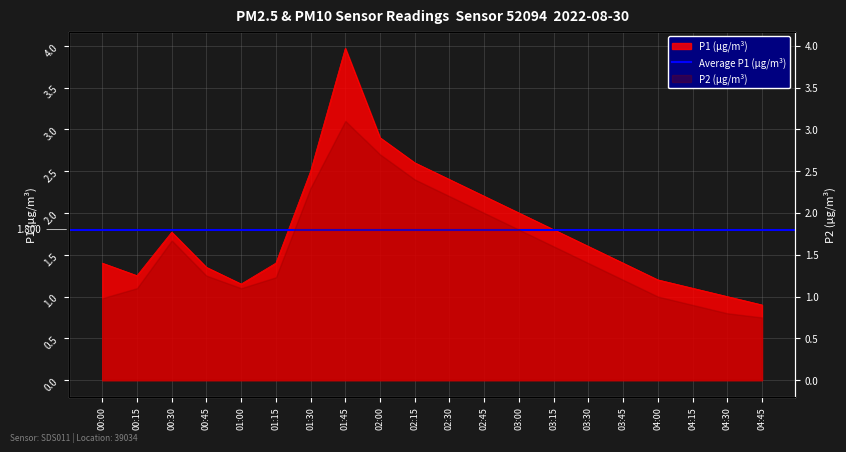

Does the chart have visible grid lines?

Yes